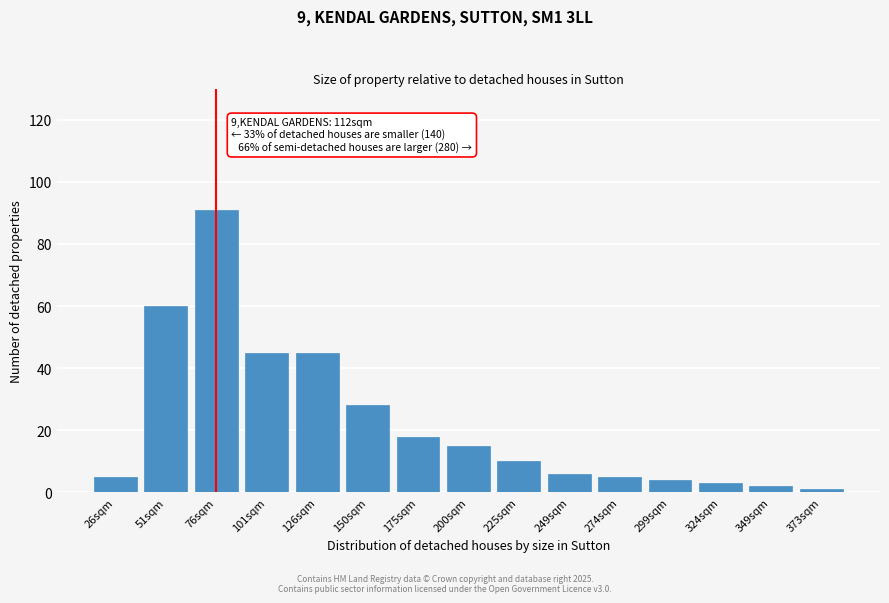

Reading right to left, what are all the values shown in this chart?

373sqm=1	349sqm=2	324sqm=3	299sqm=4	274sqm=5	249sqm=6	225sqm=10	200sqm=15	175sqm=18	150sqm=28	126sqm=45	101sqm=45	76sqm=91	51sqm=60	26sqm=5